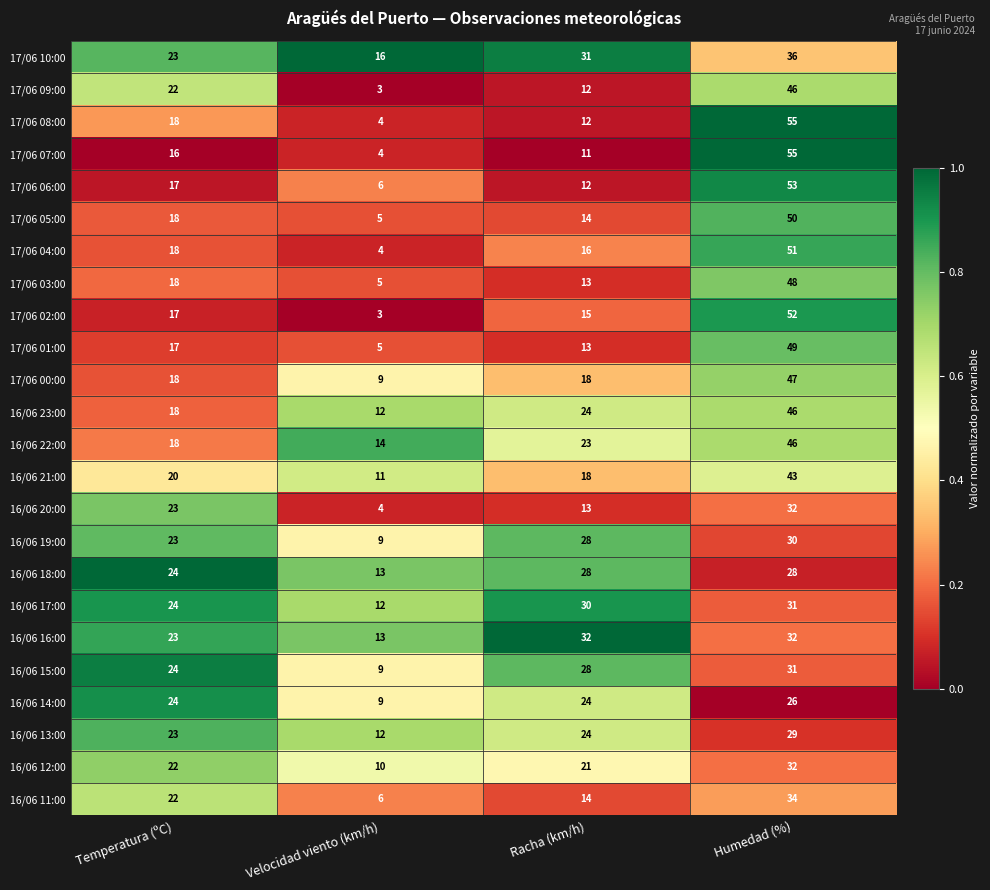

What is the difference between the maximum and minimum values in the 17/06 02:00 series?

49